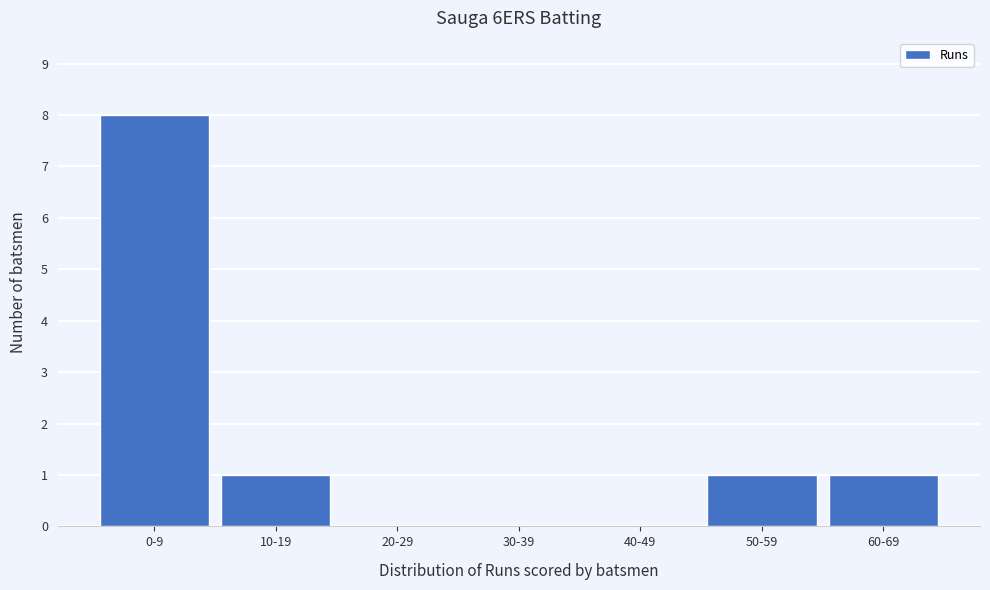

Reading right to left, transcribe all the data shown in this chart.

60-69=1	50-59=1	40-49=0	30-39=0	20-29=0	10-19=1	0-9=8